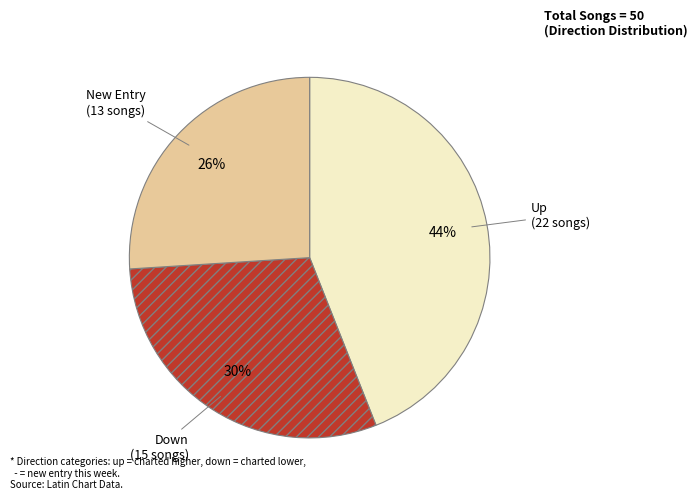

Count the number of slices in the pie.

3